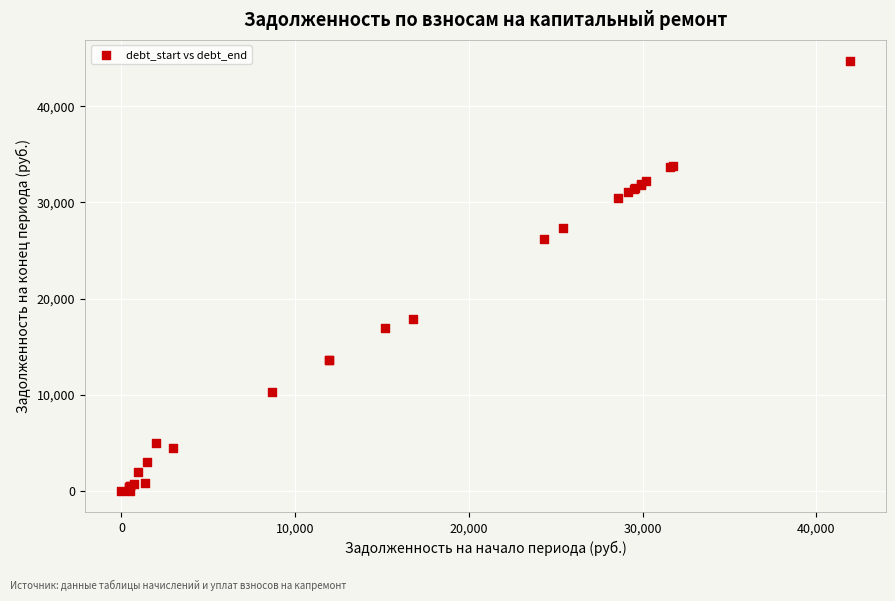

What Y value in the scatter plot is closest to 22338?

26159.1